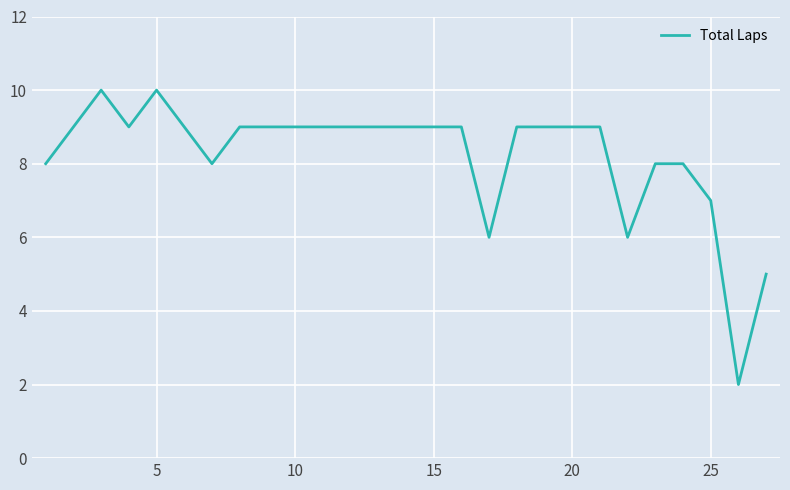

What is the minimum value shown in the chart?

2